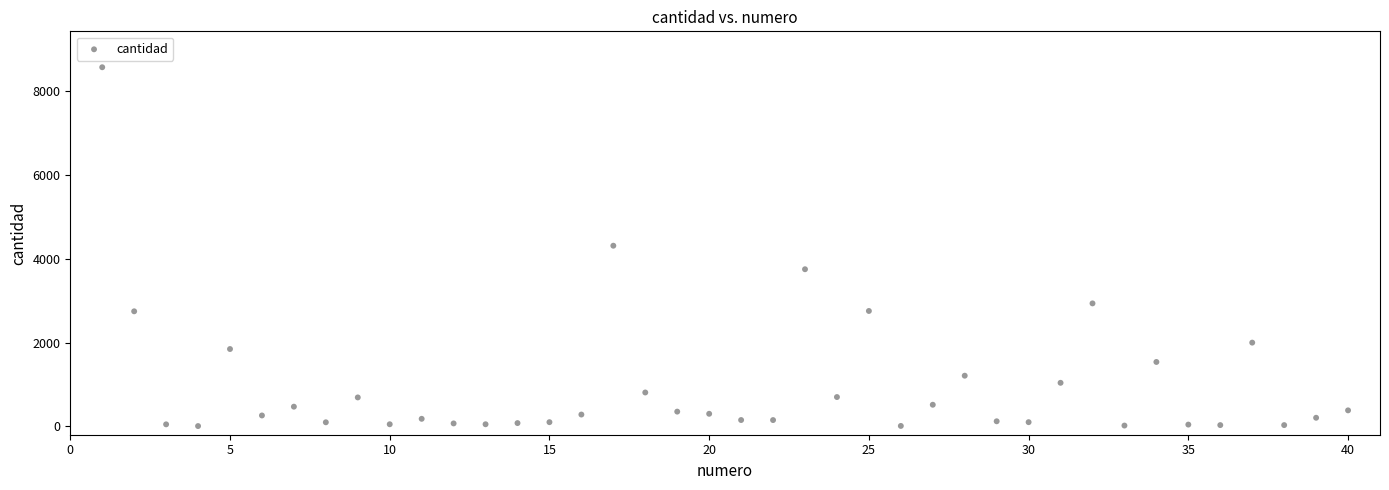

What is the range of Y values (max minus min)?

8571